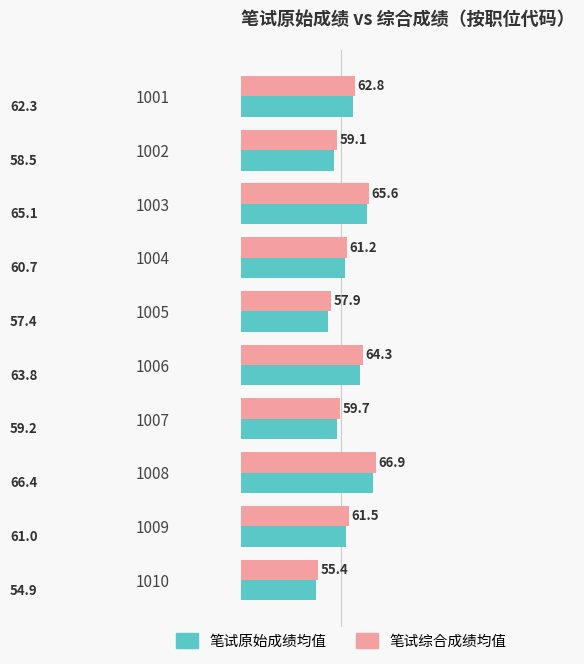

List the series in order of their peak value, highest first.

笔试综合成绩均值, 笔试原始成绩均值